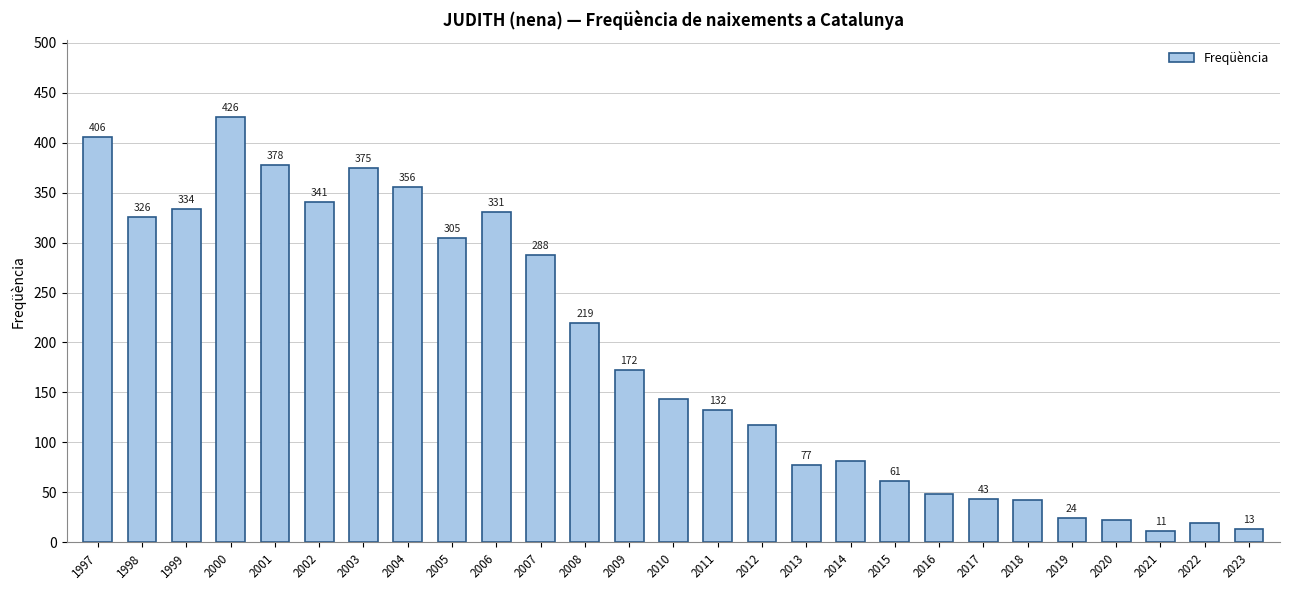

Reading left to right, list all the values displayed in this chart.

406	326	334	426	378	341	375	356	305	331	288	219	172	143	132	117	77	81	61	48	43	42	24	22	11	19	13